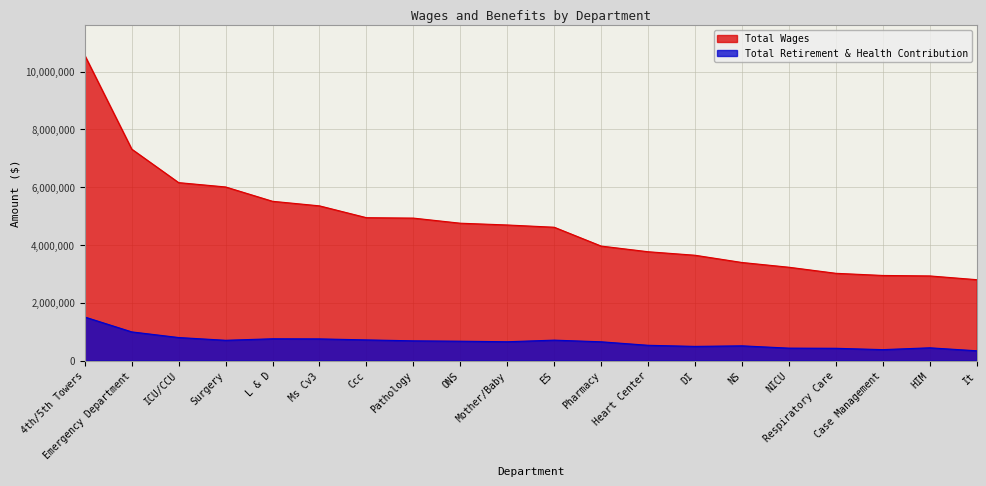

Where is the first local minimum for Total Retirement & Health Contribution?

Surgery